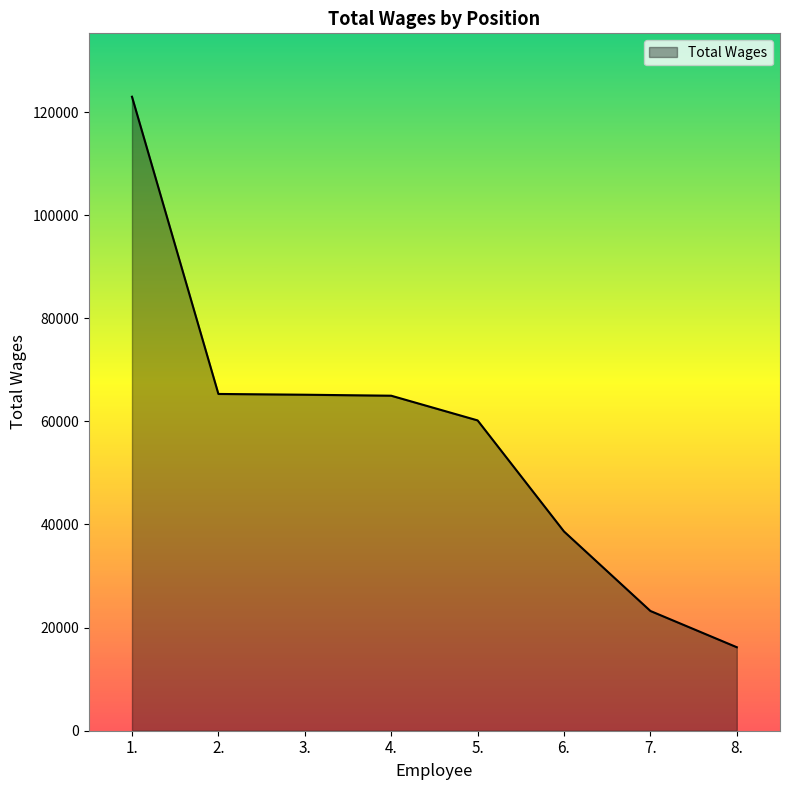

Count the number of data series in this chart.

1